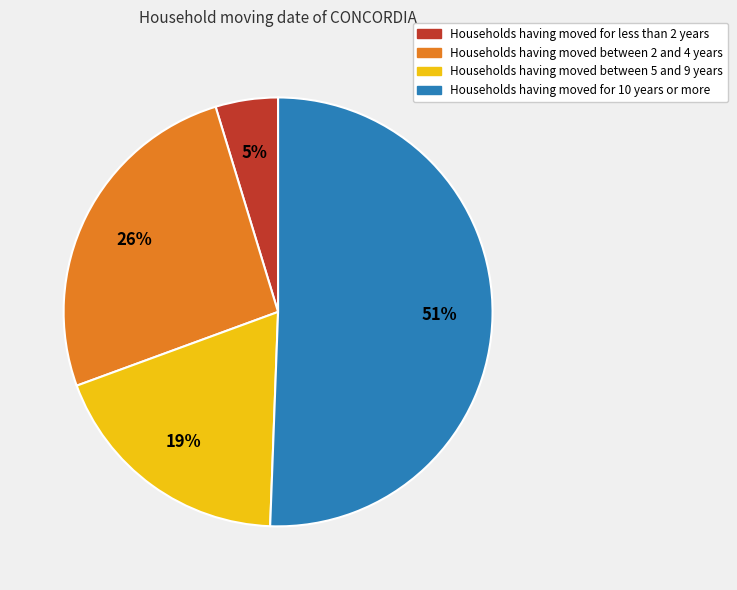

Count the number of slices in the pie.

4